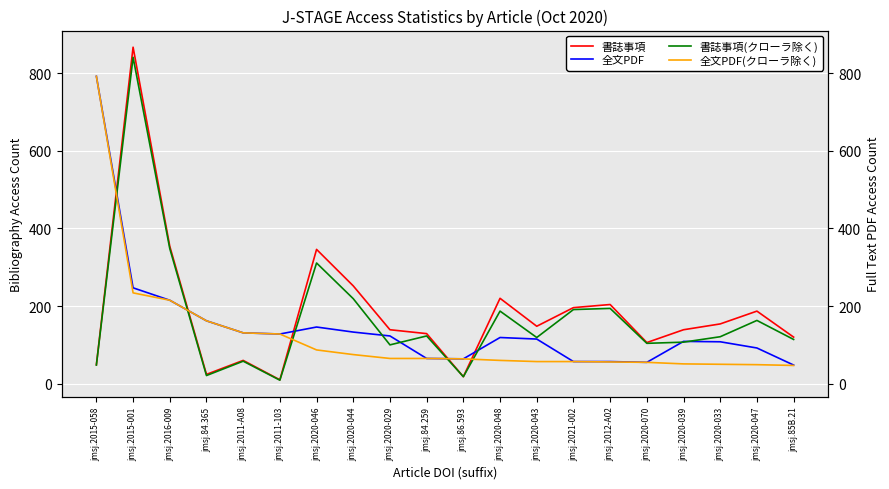

What is the value of the 全文PDF(クローラ除く) point at the 2nd from the left?

234